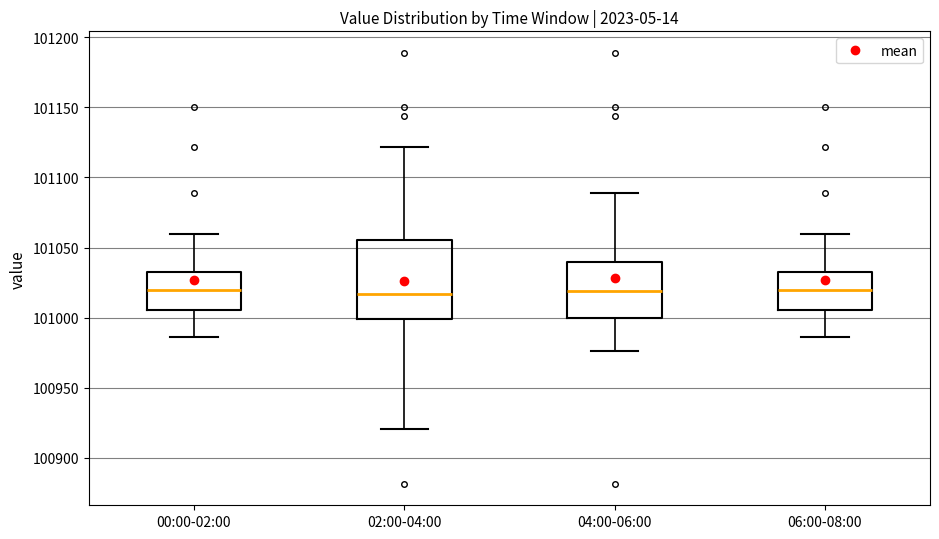

Reading left to right, read every box against the y-axis: the position of its median line, the range the box covers, and the ends of its whiskers. The values are not printed on the chart, so give them approximately, as read against the axis.

00:00-02:00: median 101020, box 101005 to 101035, whiskers 100985 to 101060
02:00-04:00: median 101015, box 101000 to 101055, whiskers 100920 to 101120
04:00-06:00: median 101020, box 101000 to 101040, whiskers 100975 to 101090
06:00-08:00: median 101020, box 101005 to 101035, whiskers 100985 to 101060